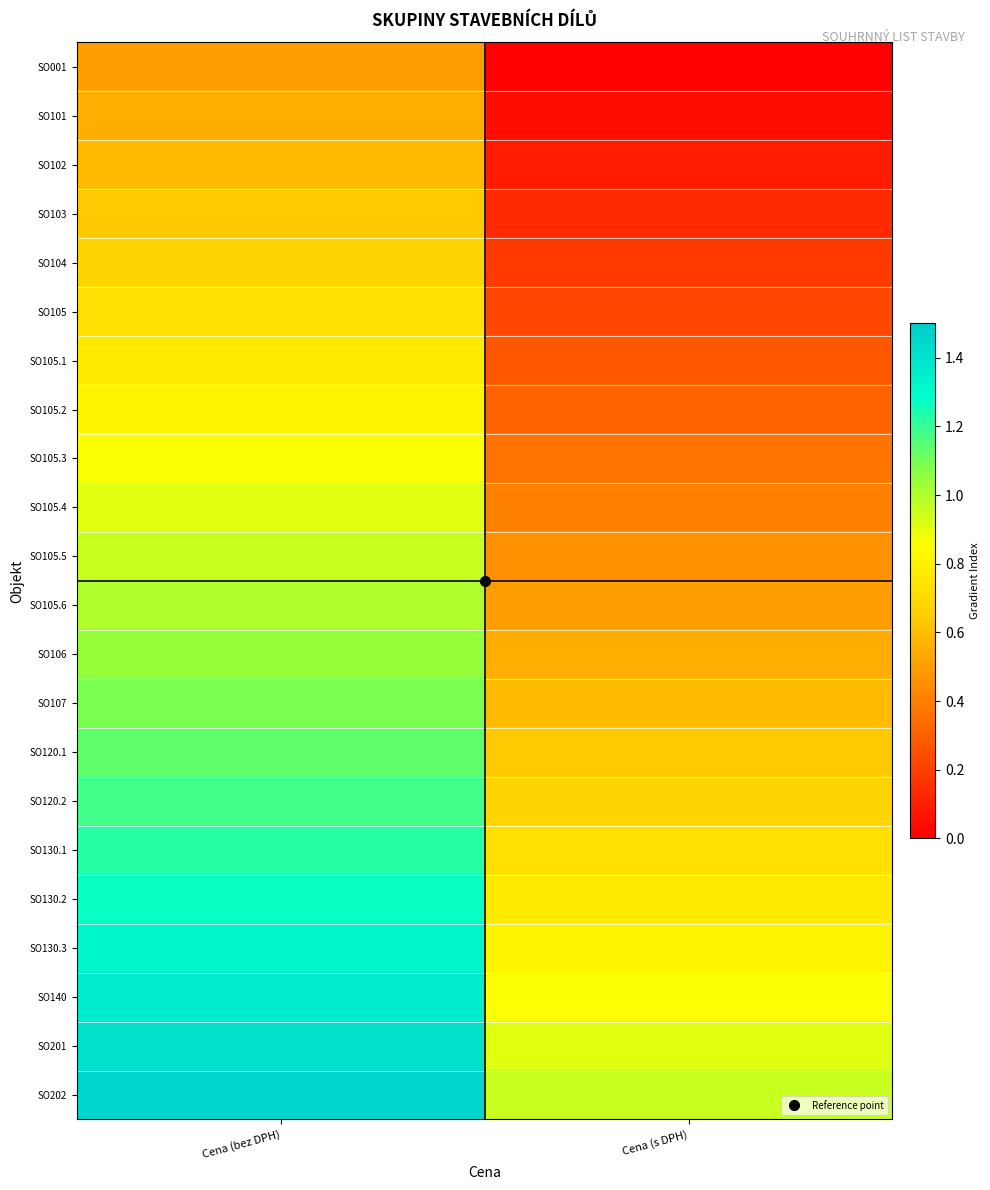

How many categories are shown in the chart?

2